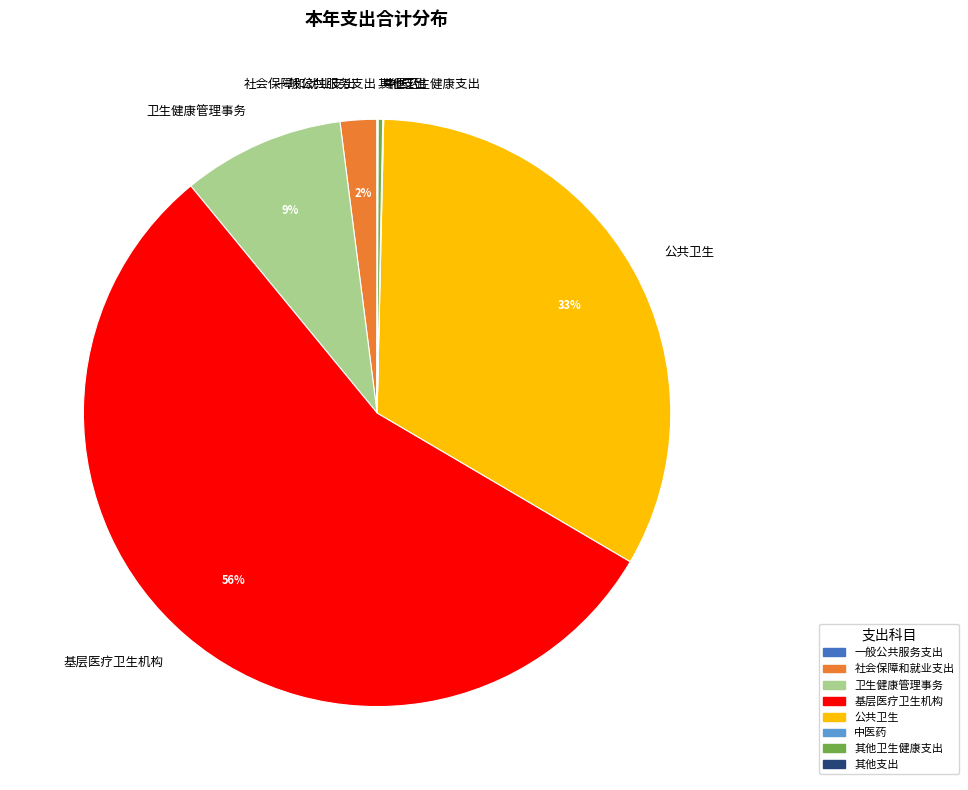

Does 基层医疗卫生机构 account for over 50% of the chart?

Yes